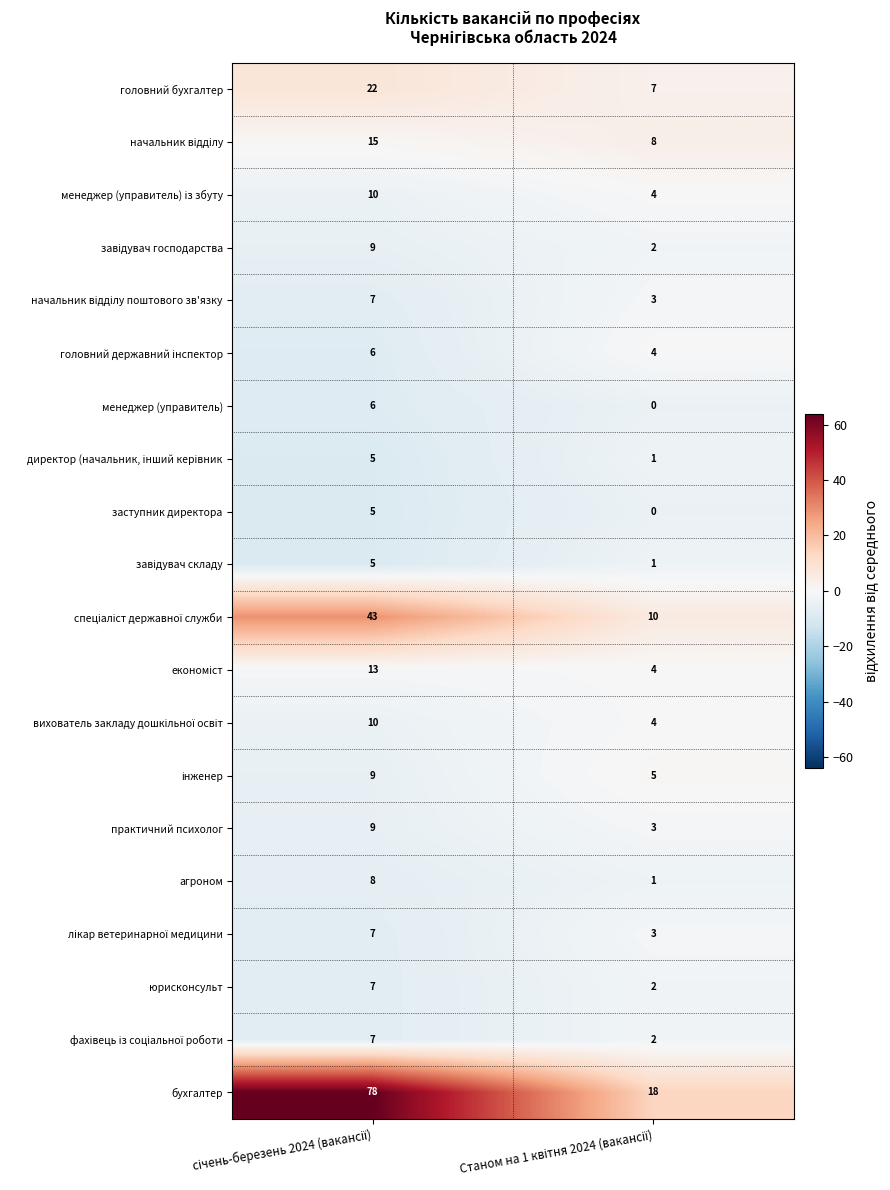

What is the sum of all юрисконсульт values?

9